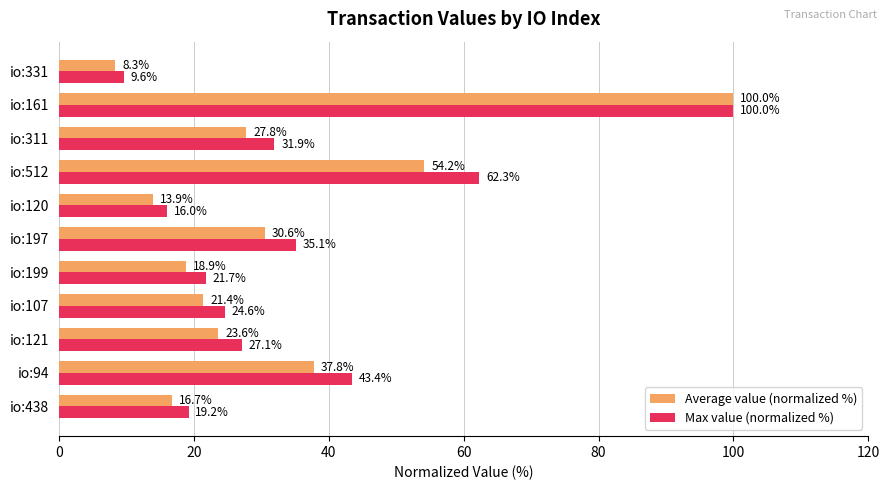

Rank the series by their average value, from lowest to highest.

Average value (normalized %), Max value (normalized %)